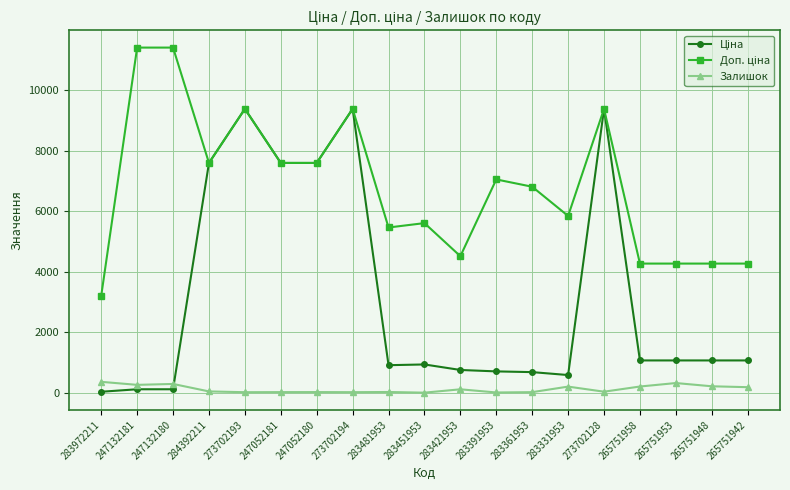

At how many categories does at least one series exceed 6679?

10